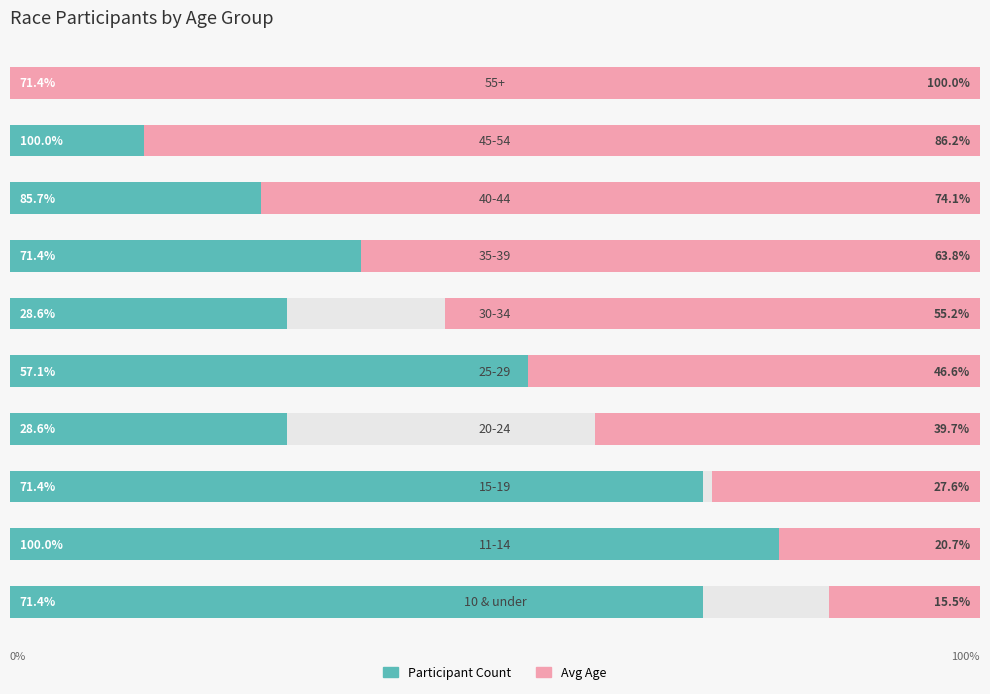

Does the chart contain stacked bars?

No